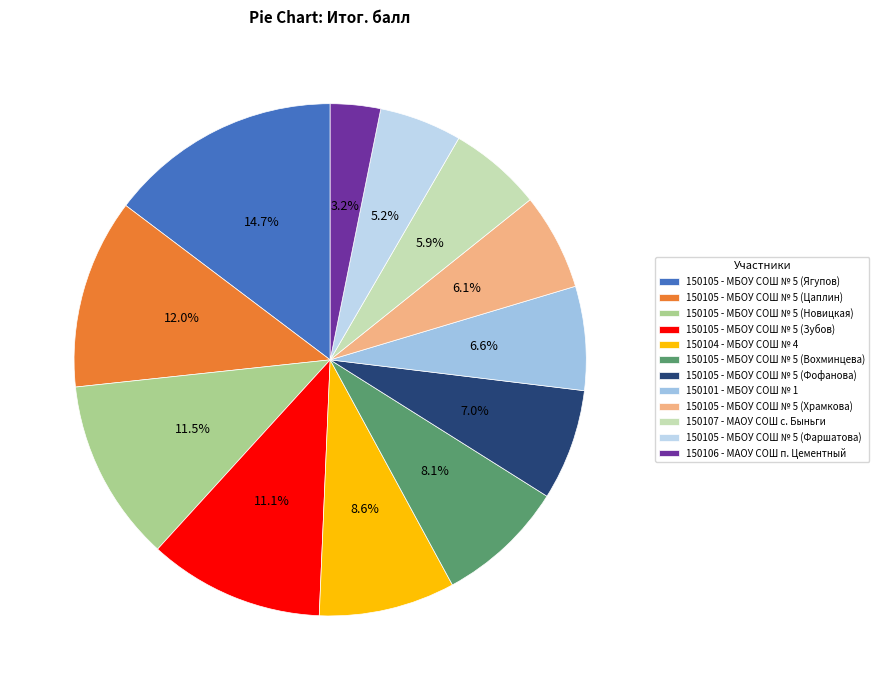

Is 150107 - МАОУ СОШ с. Быньги the majority of the pie?

No